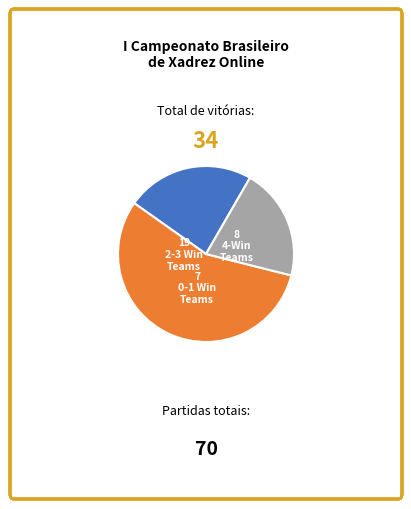

Is there a majority slice in this chart?

Yes